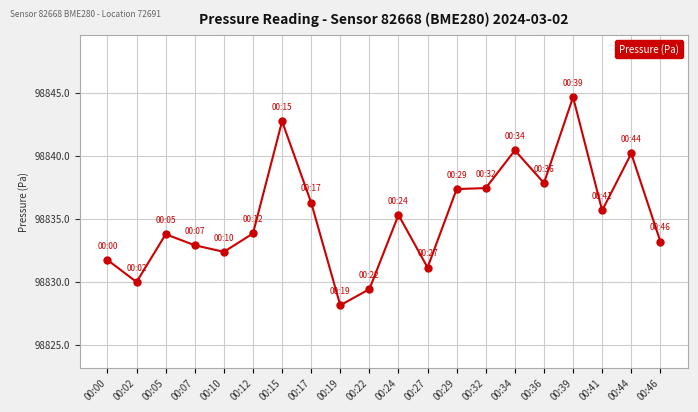

True or false: there are more than 1 points higher than both neighbors.

True